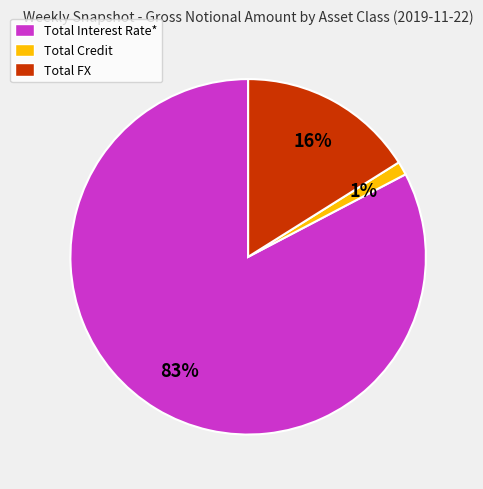

Rank the categories by value from lowest to highest.

Total Credit, Total FX, Total Interest Rate*